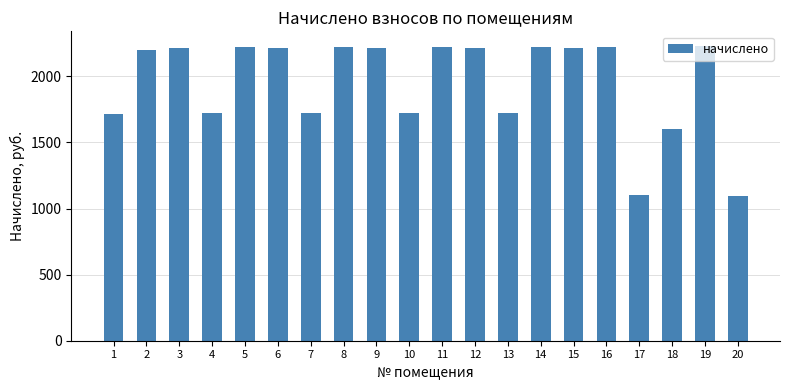

The value at 18 is 1085.5. True or false?

False